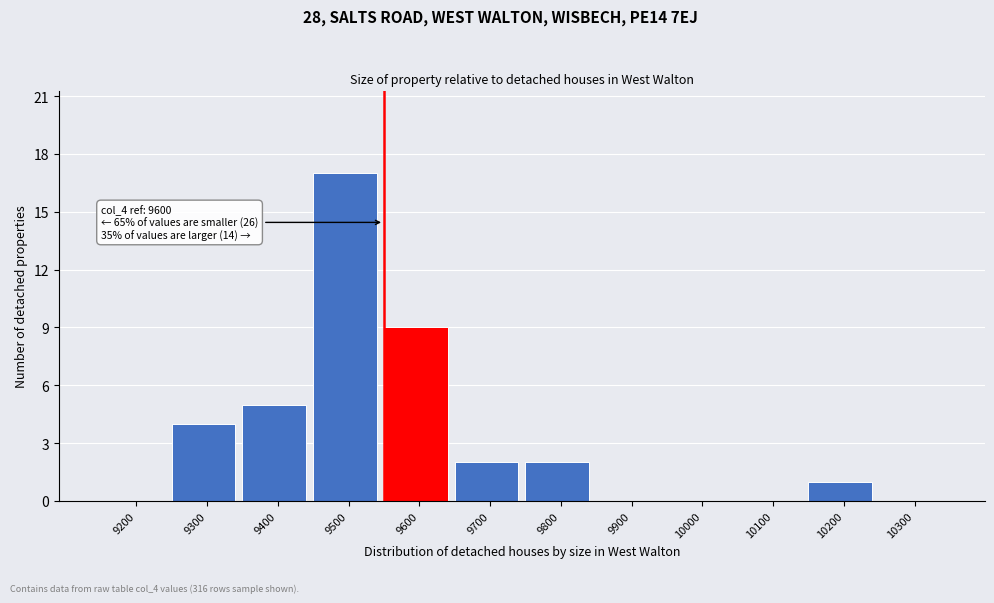

Reading left to right, what are all the values shown in this chart?

9200=0	9300=4	9400=5	9500=17	9600=9	9700=2	9800=2	9900=0	10000=0	10100=0	10200=1	10300=0